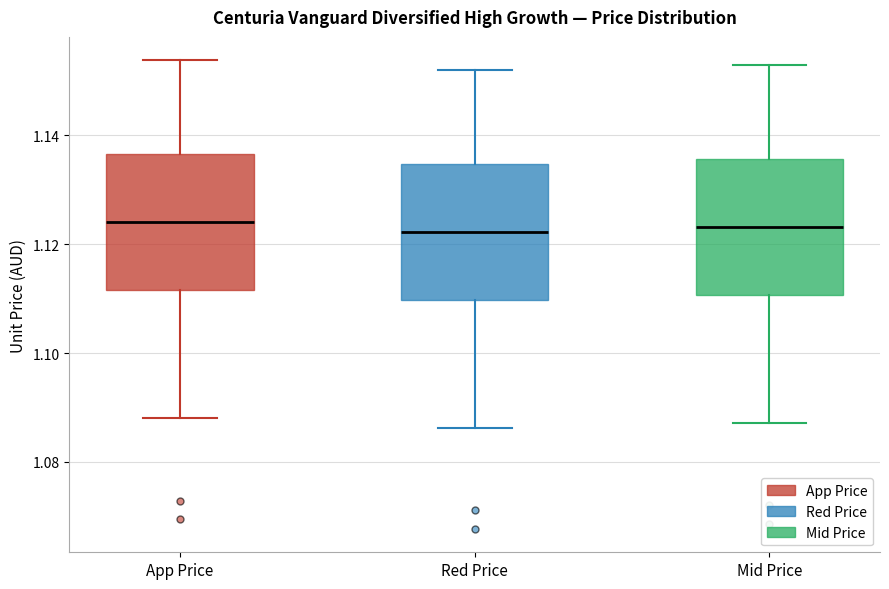

Where does the lower whisker of the box for App Price end on the y-axis? The values are not printed on the chart, so give them approximately, as read against the axis.

1.088